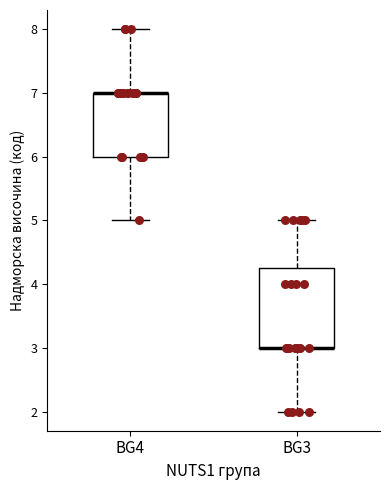

Which box is the tallest, from its lower edge to its upper edge?

BG3